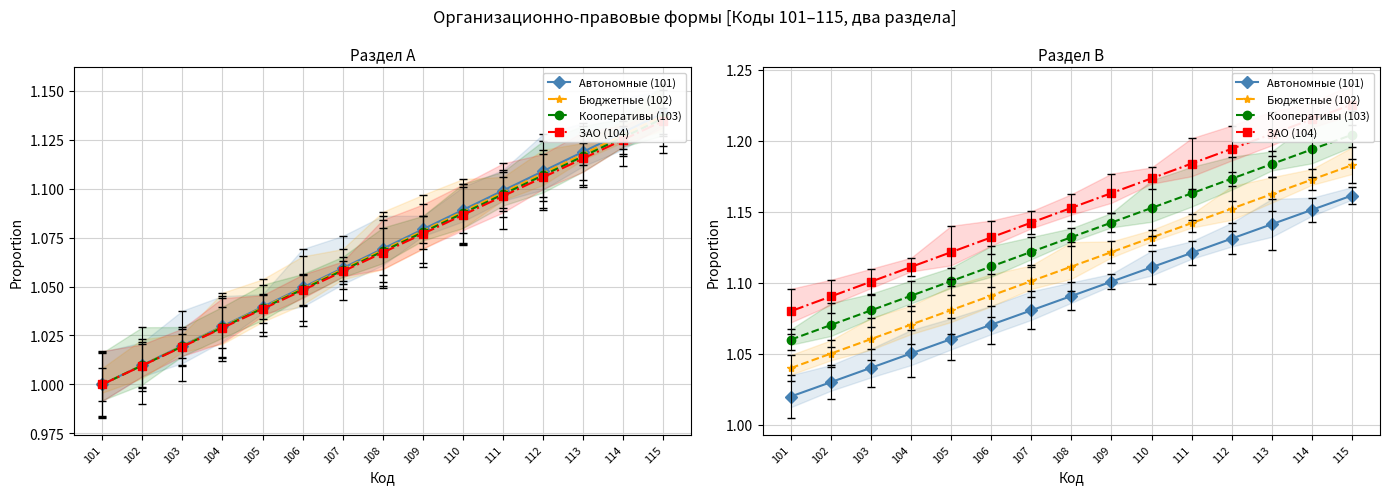

True or false: ЗАО (104) and Кооперативы (103) cross at least once.

False